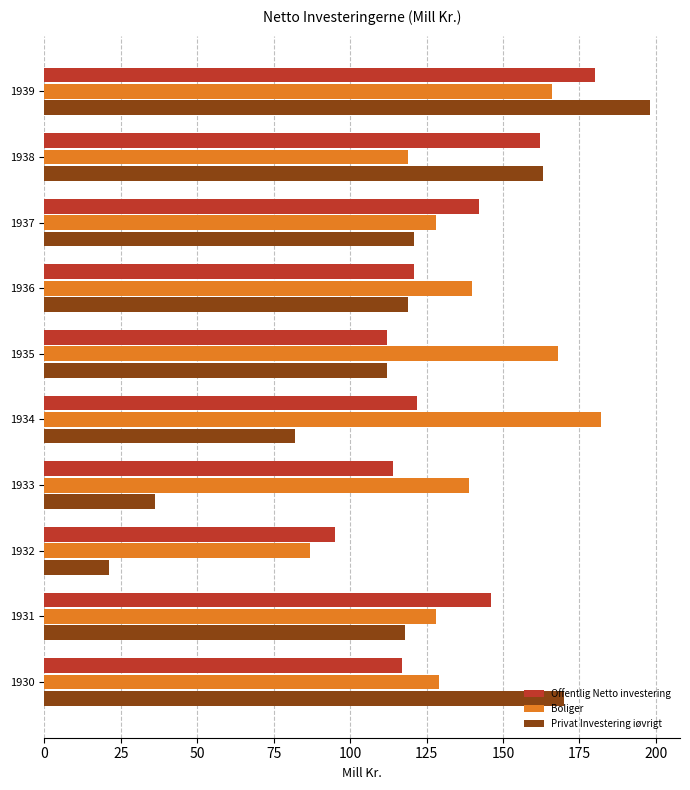

What is the average value of the Offentlig Netto investering series?

131